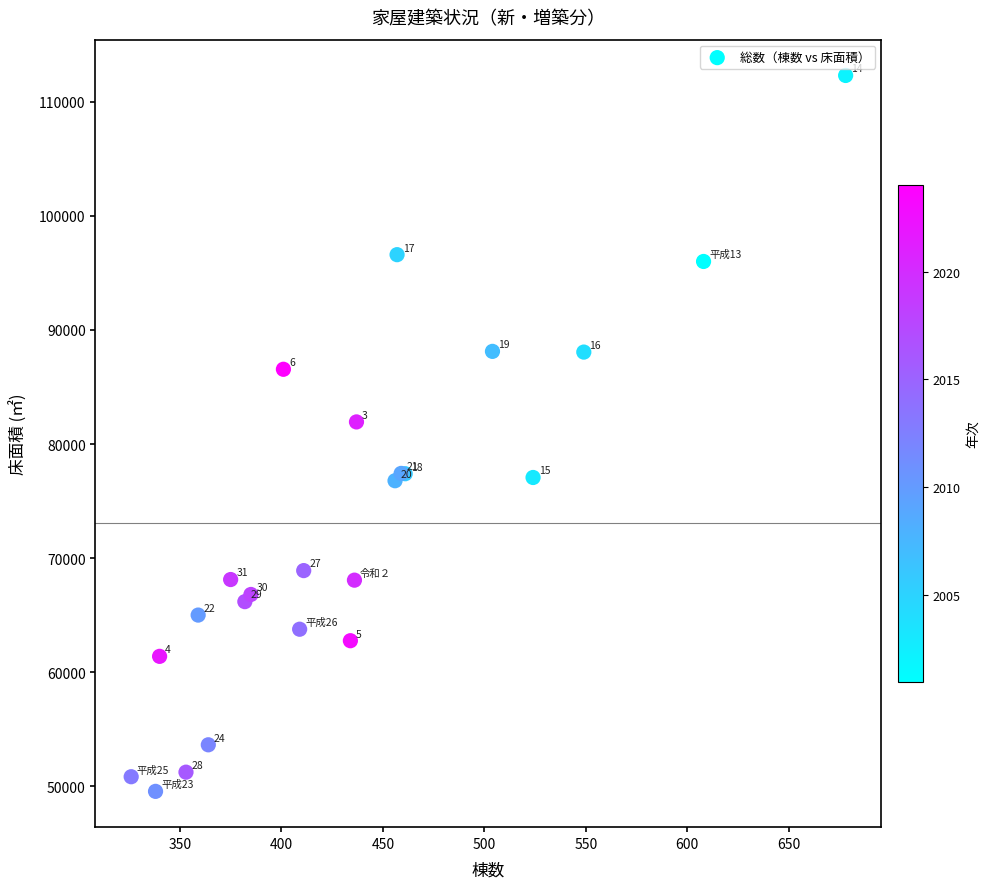

What Y value in the scatter plot is closest to 80932?

81940